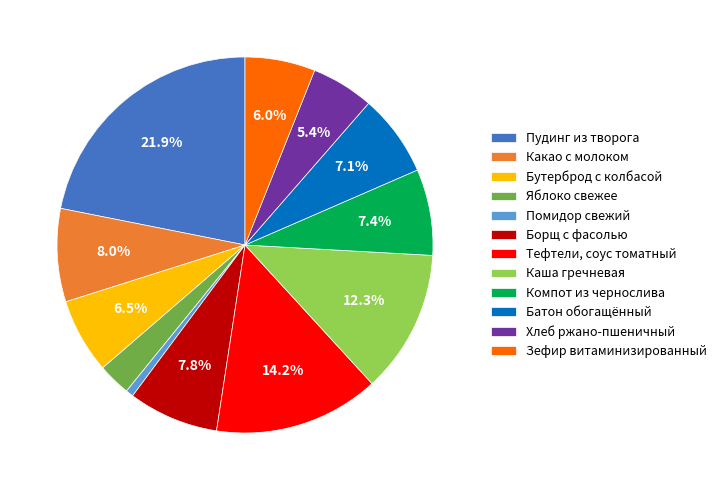

Does Борщ с фасолью account for over 50% of the chart?

No